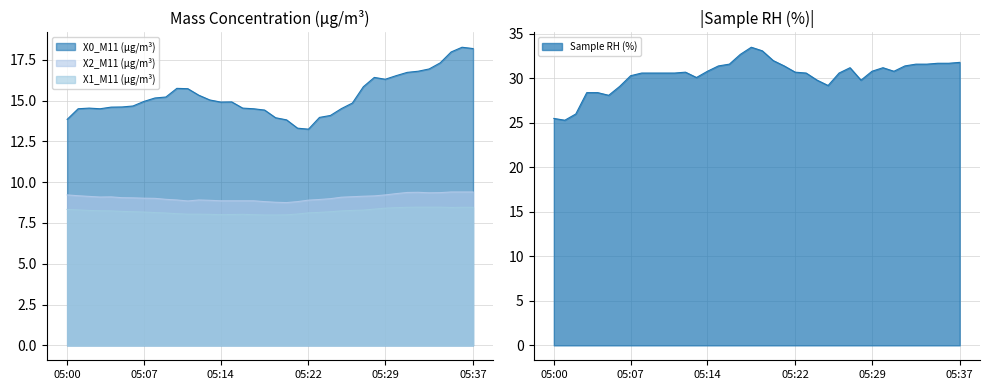

Which label corresponds to the smallest value in the chart?

05:18